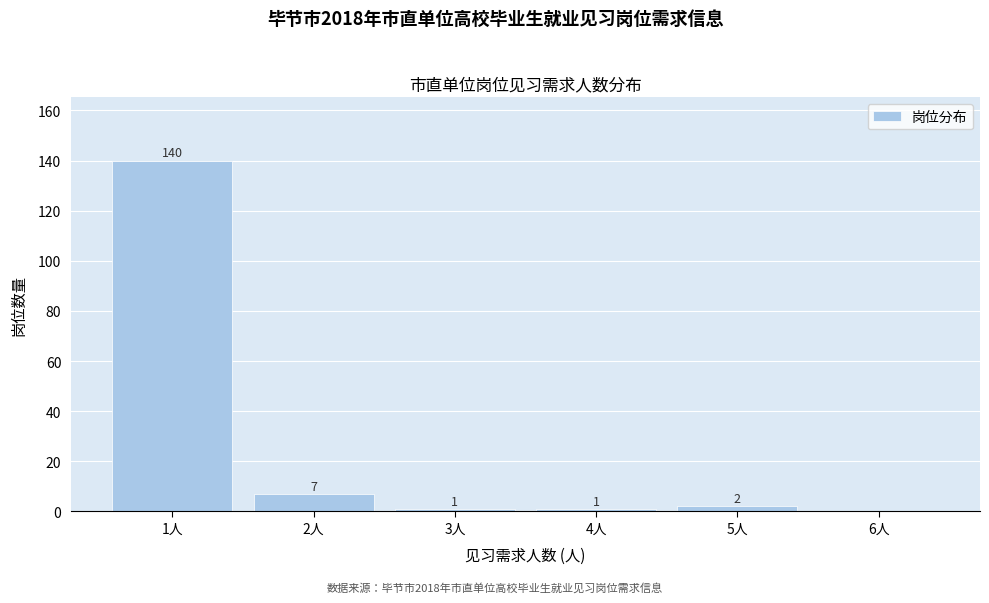

Which range on the x-axis has the tallest bar?

0.5 to 1.5